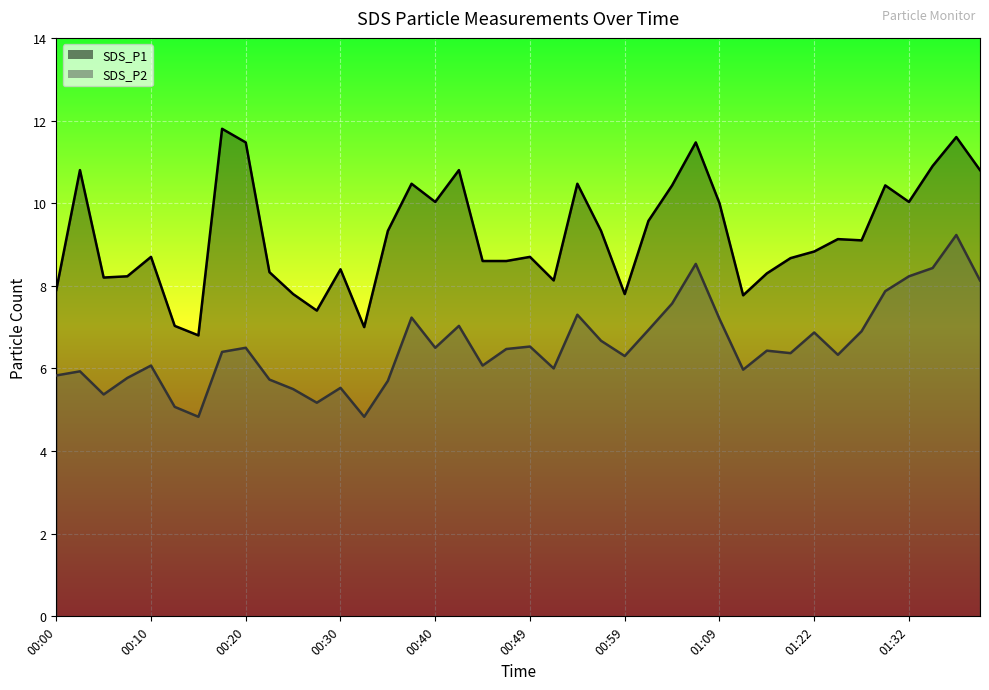

What is the value of the SDS_P1 line point at the 29th from the left?

10.0